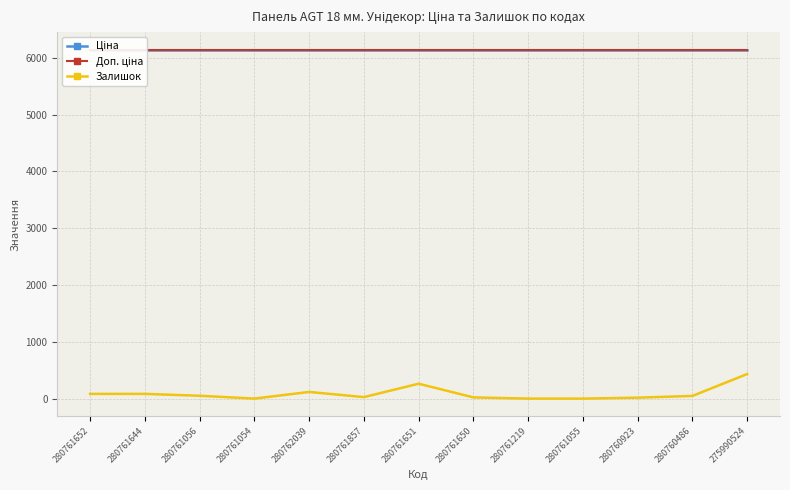

Which series changed the most between 280761651 and 280761055?

Залишок